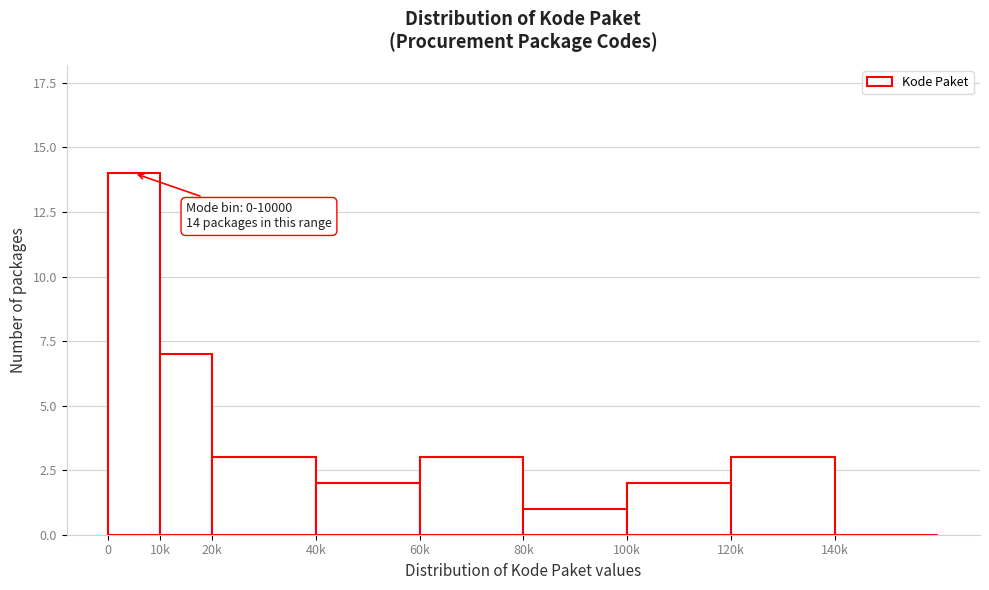

What is the sum of all values?

35